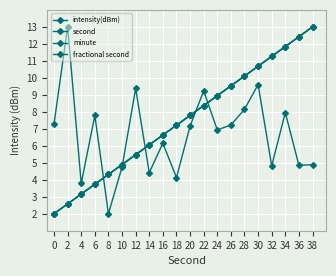

Does the chart have visible grid lines?

Yes